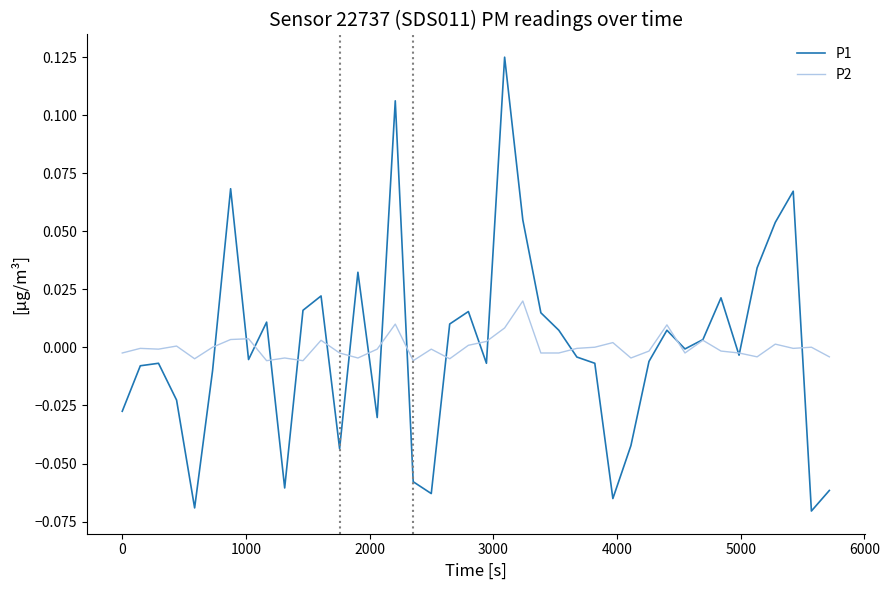

Which series has the widest spread of values?

P1